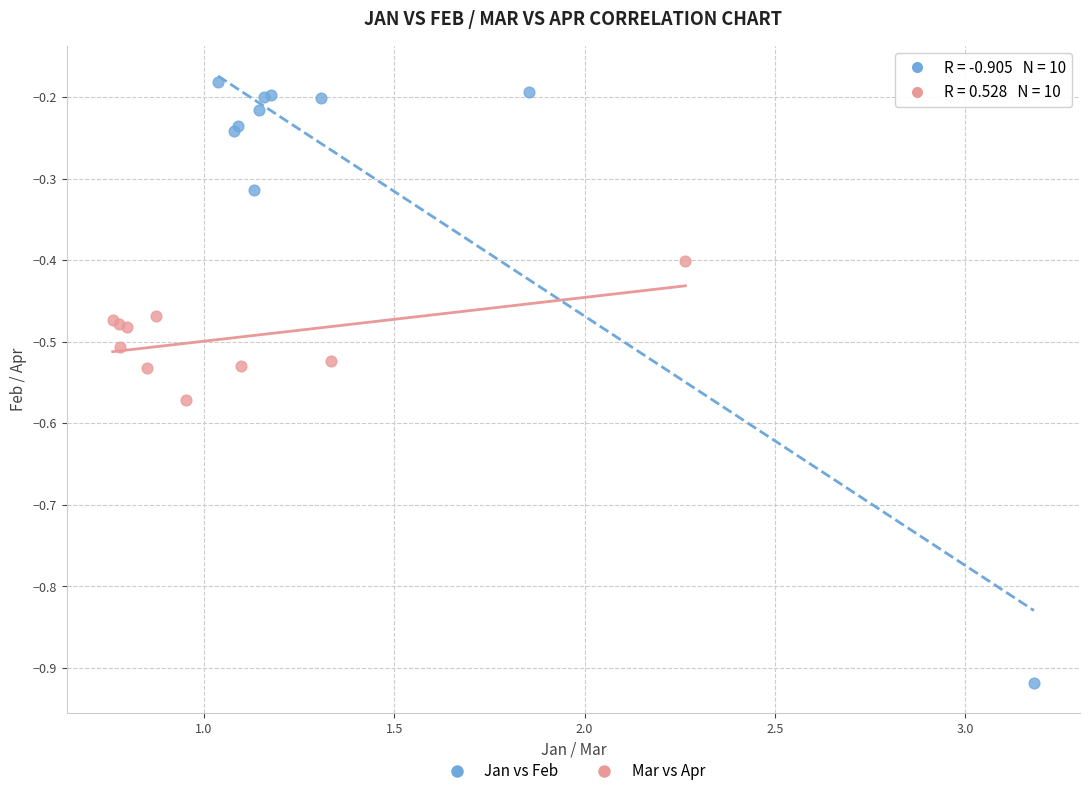

Which series contains the highest Y value?

Jan vs Feb